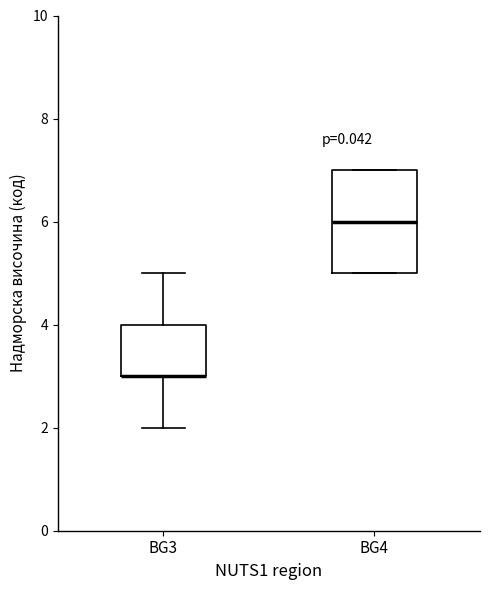

Where does the median line of the box for BG4 sit on the y-axis? The values are not printed on the chart, so give them approximately, as read against the axis.

6